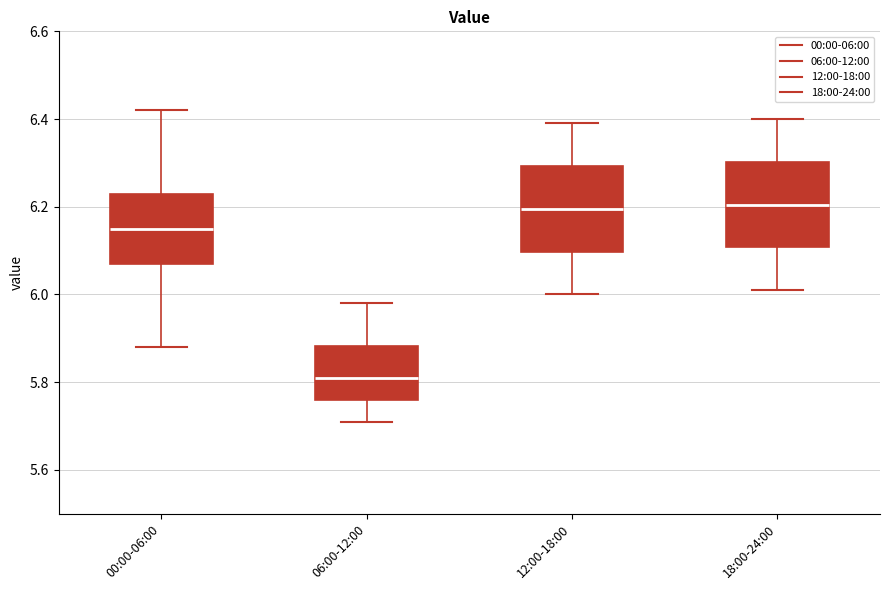

Reading left to right, transcribe this box plot: for each box, give where its median line is, the range the box spans, and where its two whiskers end, as read against the y-axis. The values are not printed on the chart, so give them approximately, as read against the axis.

00:00-06:00: median 6.16, box 6.08 to 6.24, whiskers 5.88 to 6.42
06:00-12:00: median 5.82, box 5.76 to 5.88, whiskers 5.72 to 5.98
12:00-18:00: median 6.20, box 6.10 to 6.30, whiskers 6.00 to 6.40
18:00-24:00: median 6.20, box 6.10 to 6.30, whiskers 6.02 to 6.40